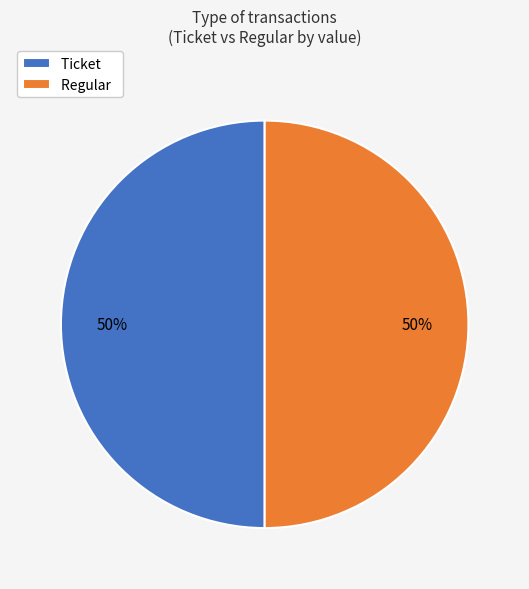

Approximately how many times larger is the value at Regular compared to Ticket?

1.0